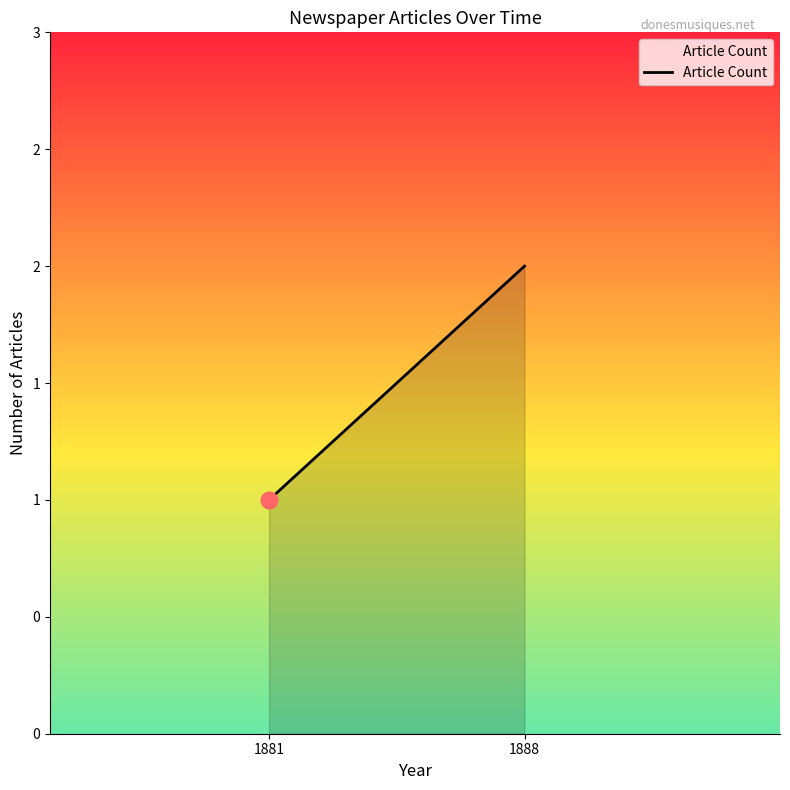

What is the difference between the values at 1888 and 1881?

1